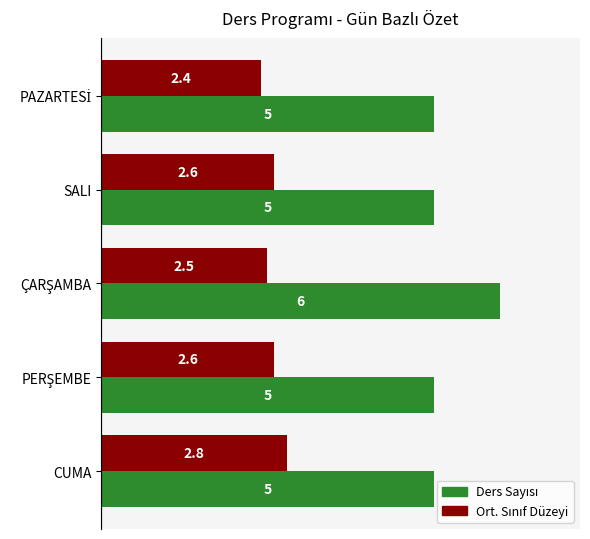

What is the maximum value shown in the chart?

6.0